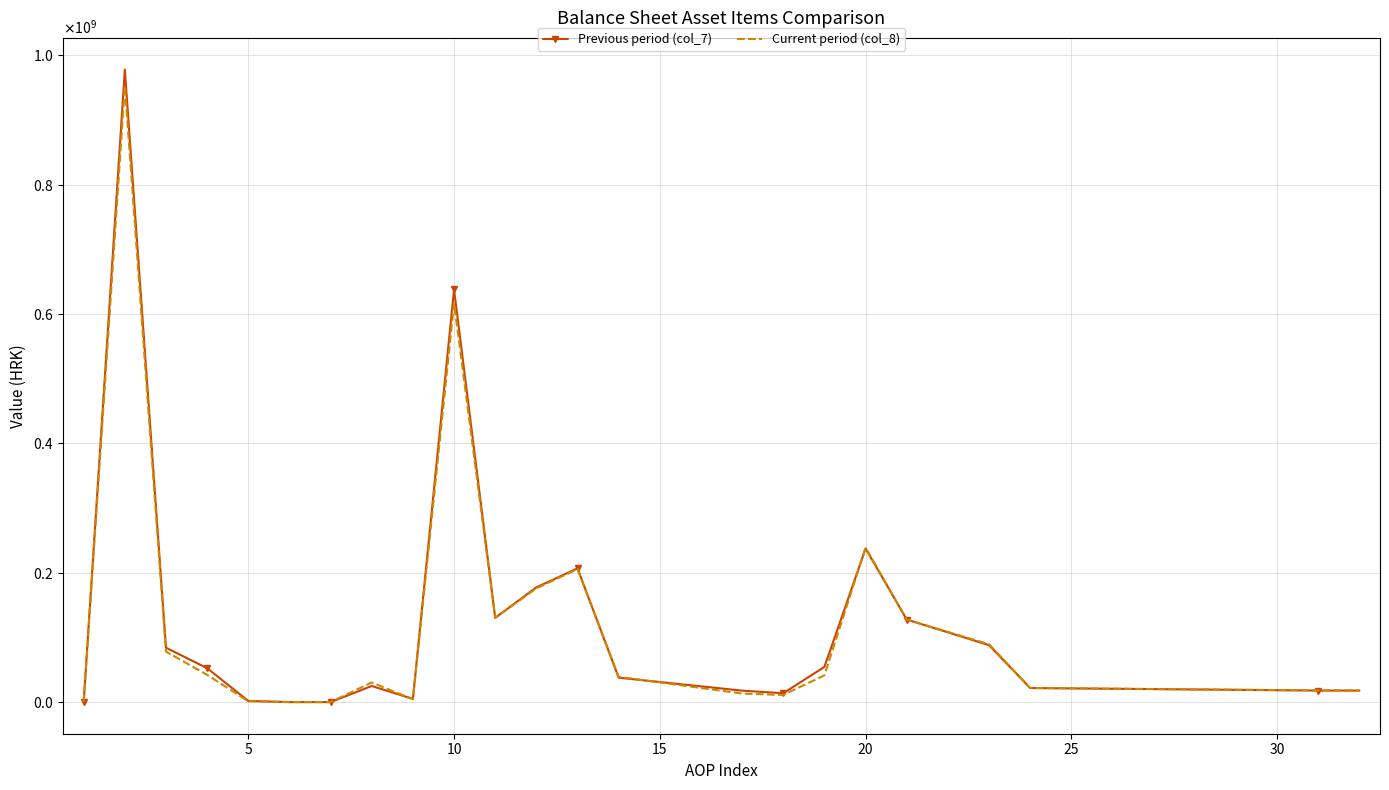

What is the sum of all Previous period (col_7) values?

2932659512